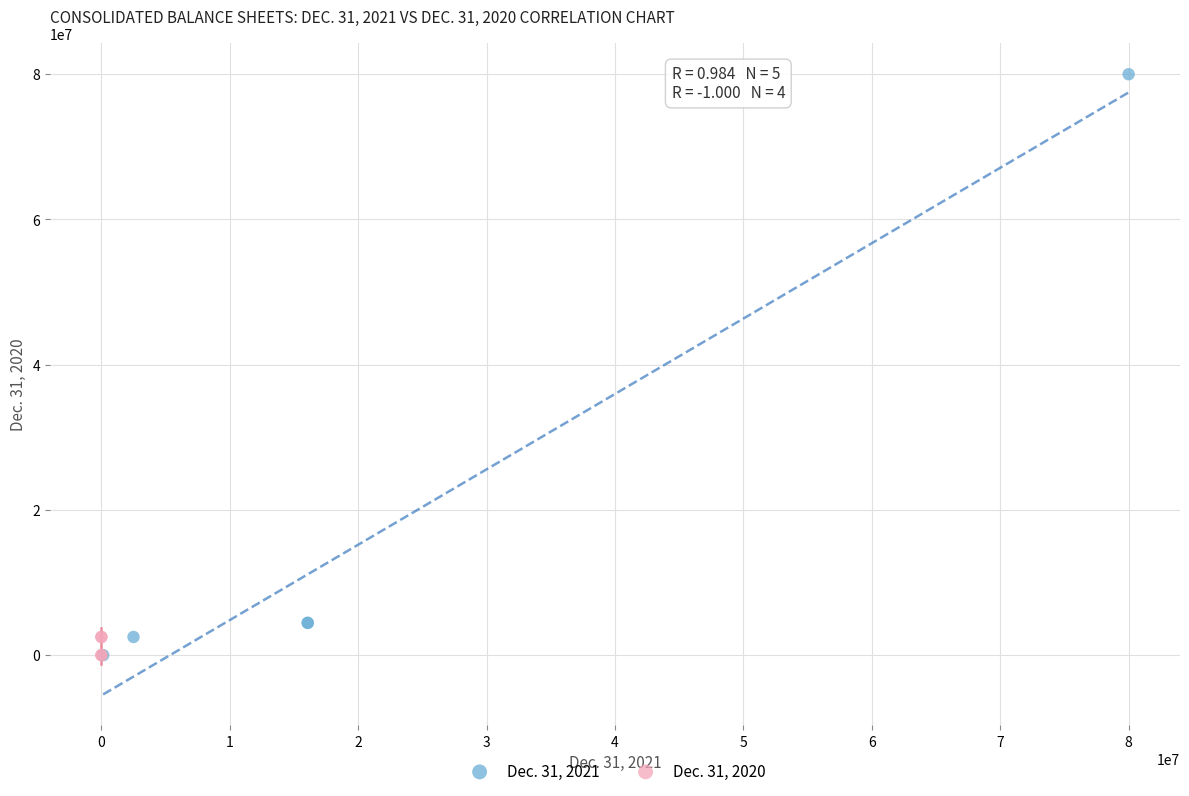

Which series contains the highest Y value?

Dec. 31, 2021